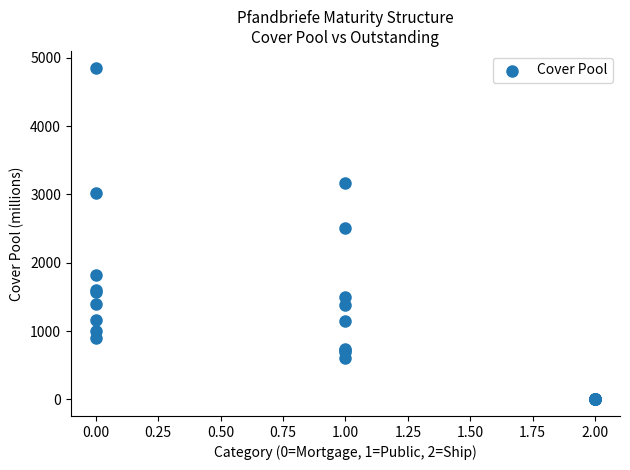

What Y value in the scatter plot is closest to 2428?

2510.4